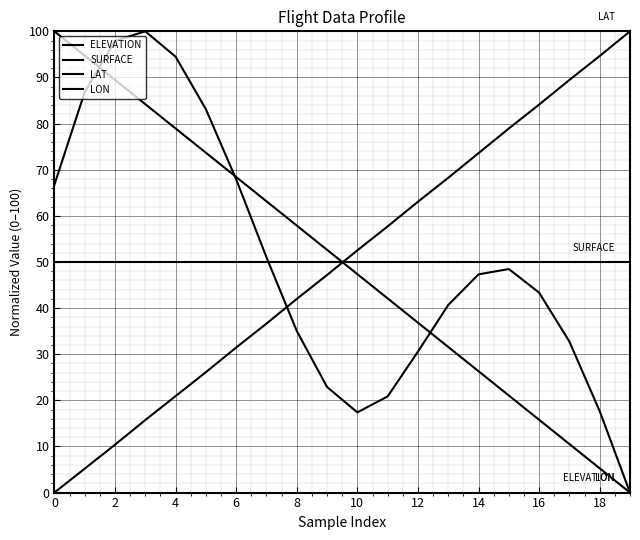

Which series ends up on top after the final intersection of LON and ELEVATION?

ELEVATION